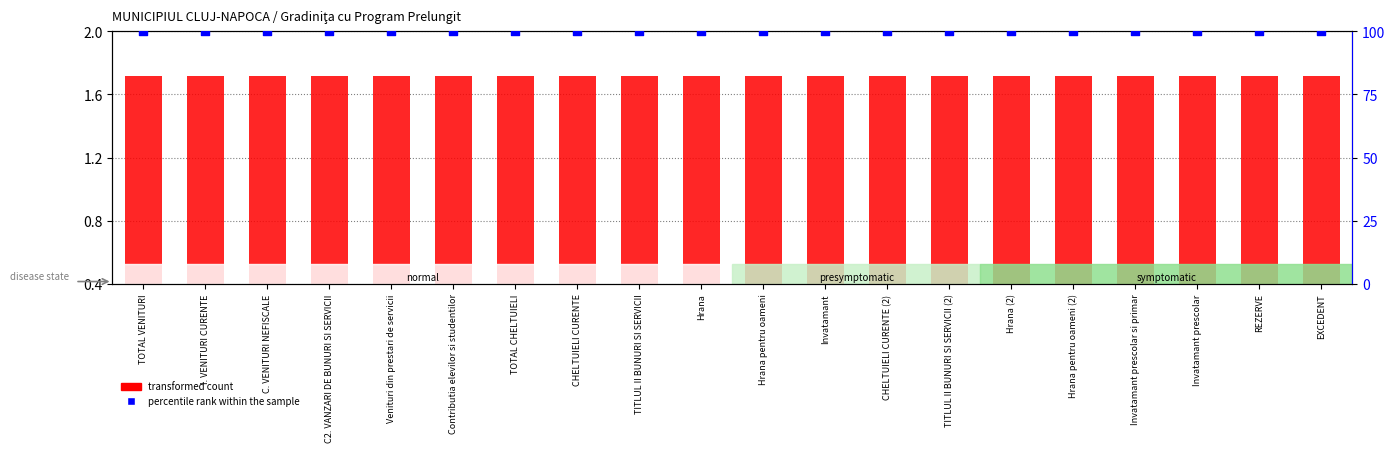

Is the value of percentile rank within the sample at Hrana pentru oameni greater than the value of transformed count at C. VENITURI NEFISCALE?

Yes